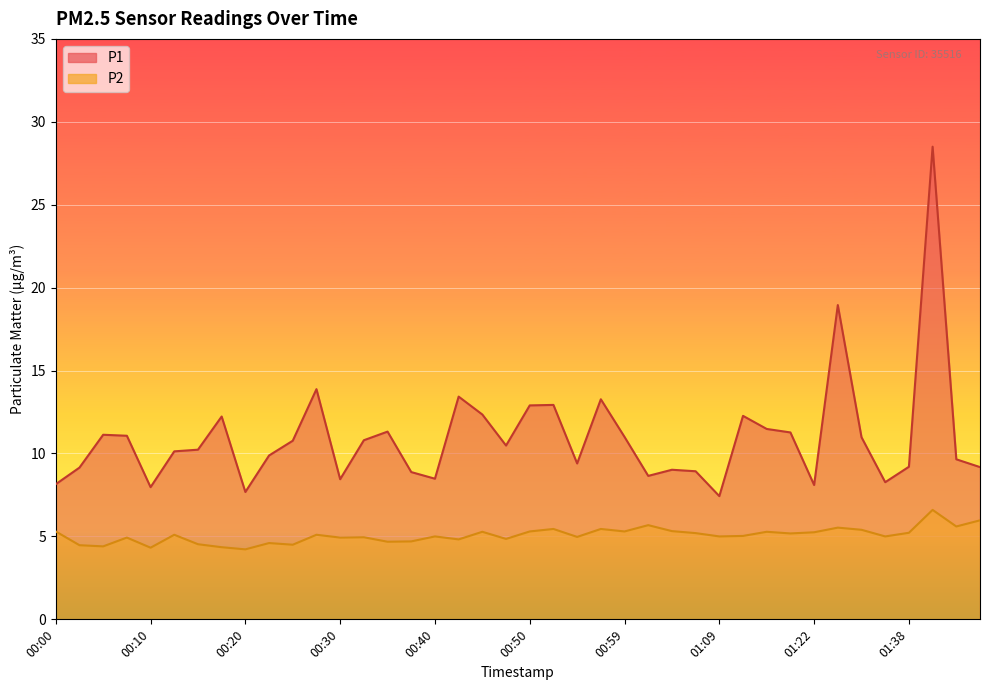

What is the label of the 11th point from the left?

00:25